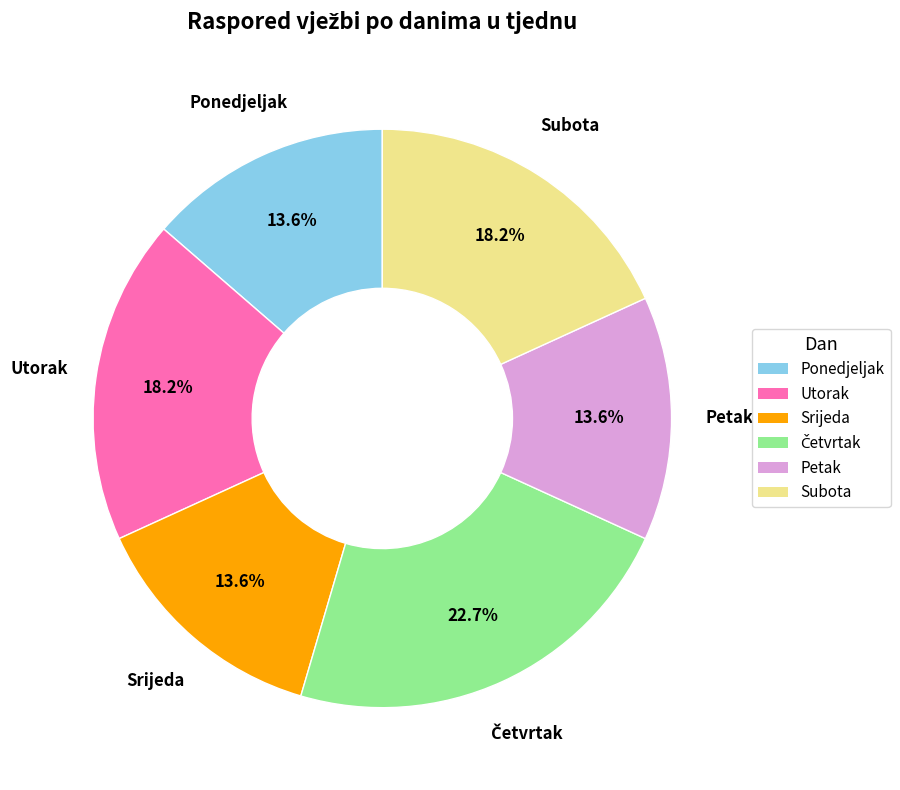

Is Subota the majority of the pie?

No